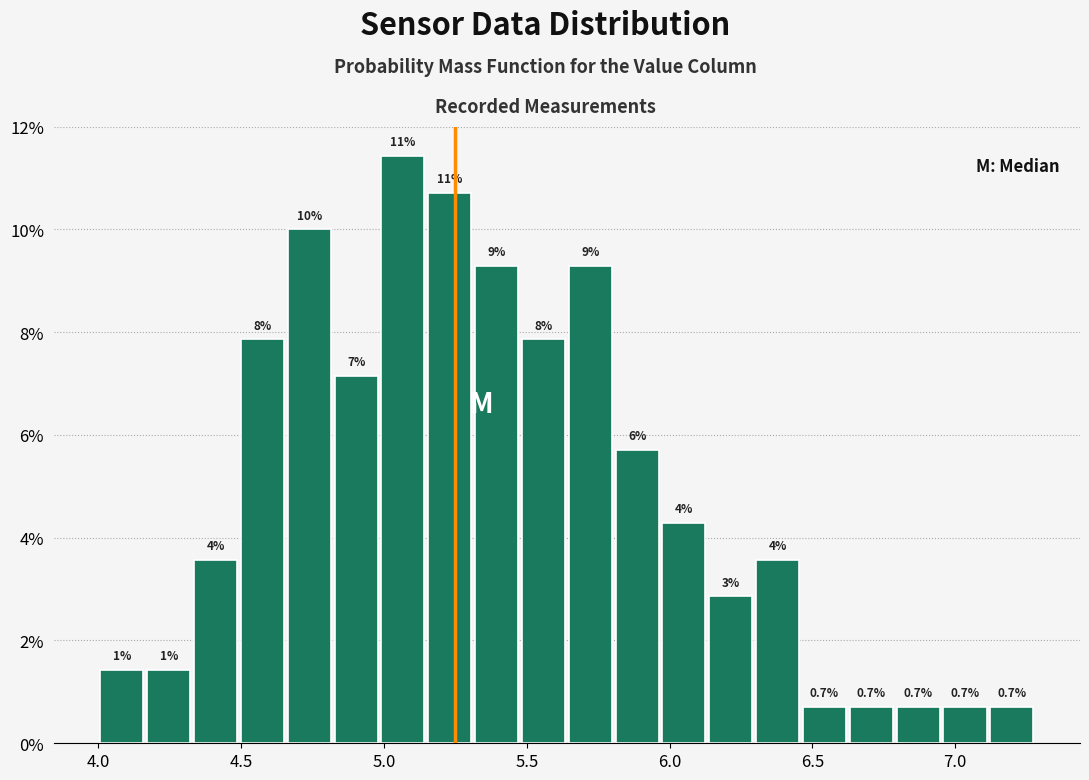

Around what value on the x-axis is the tallest bar? Give the approximate position of its centre, as read against the axis.

5.05